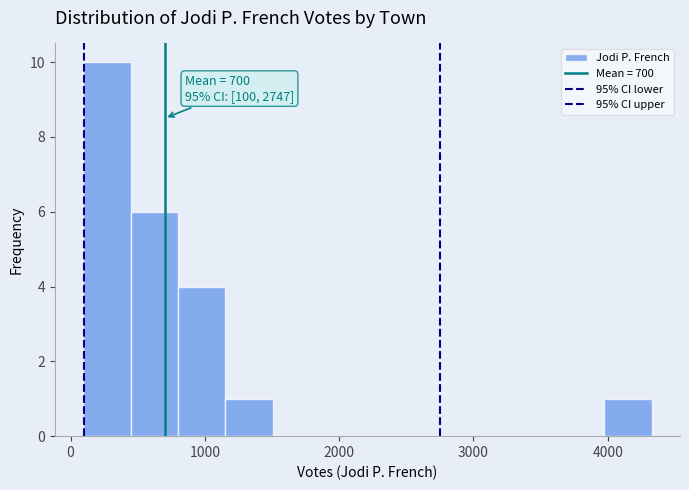

Around what value on the x-axis is the tallest bar? Give the approximate position of its centre, as read against the axis.

300